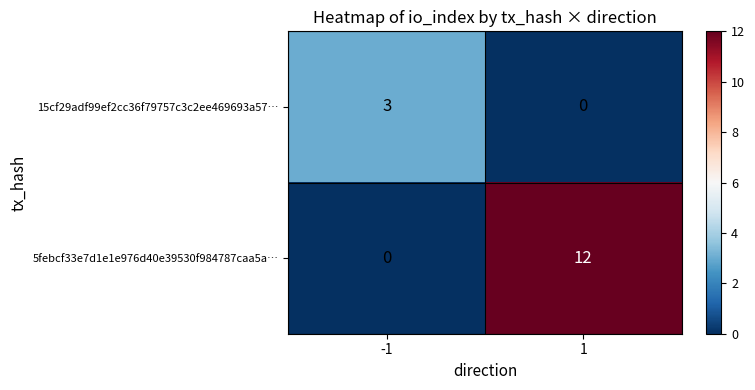

Is it true that 5febcf33e7d1e1e976d40e39530f984787caa5a… equals -8 at -1?

False